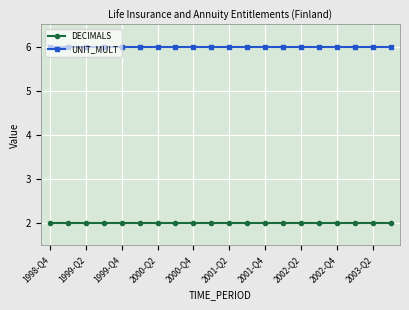

What is the minimum value for UNIT_MULT?

6